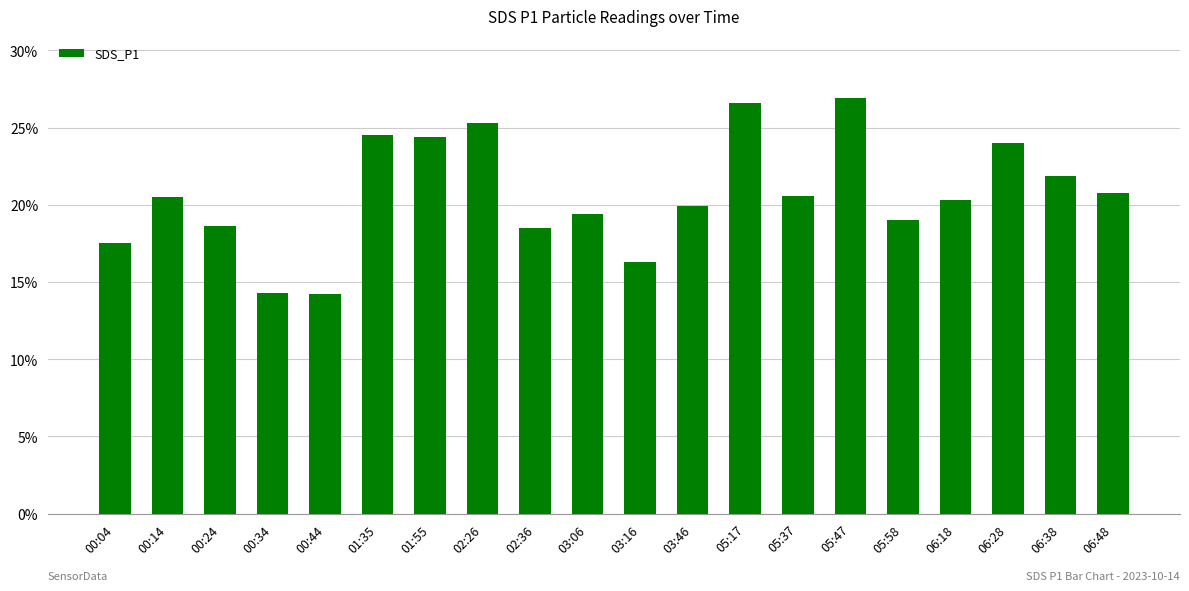

The value at 06:48 is 9.6. True or false?

False